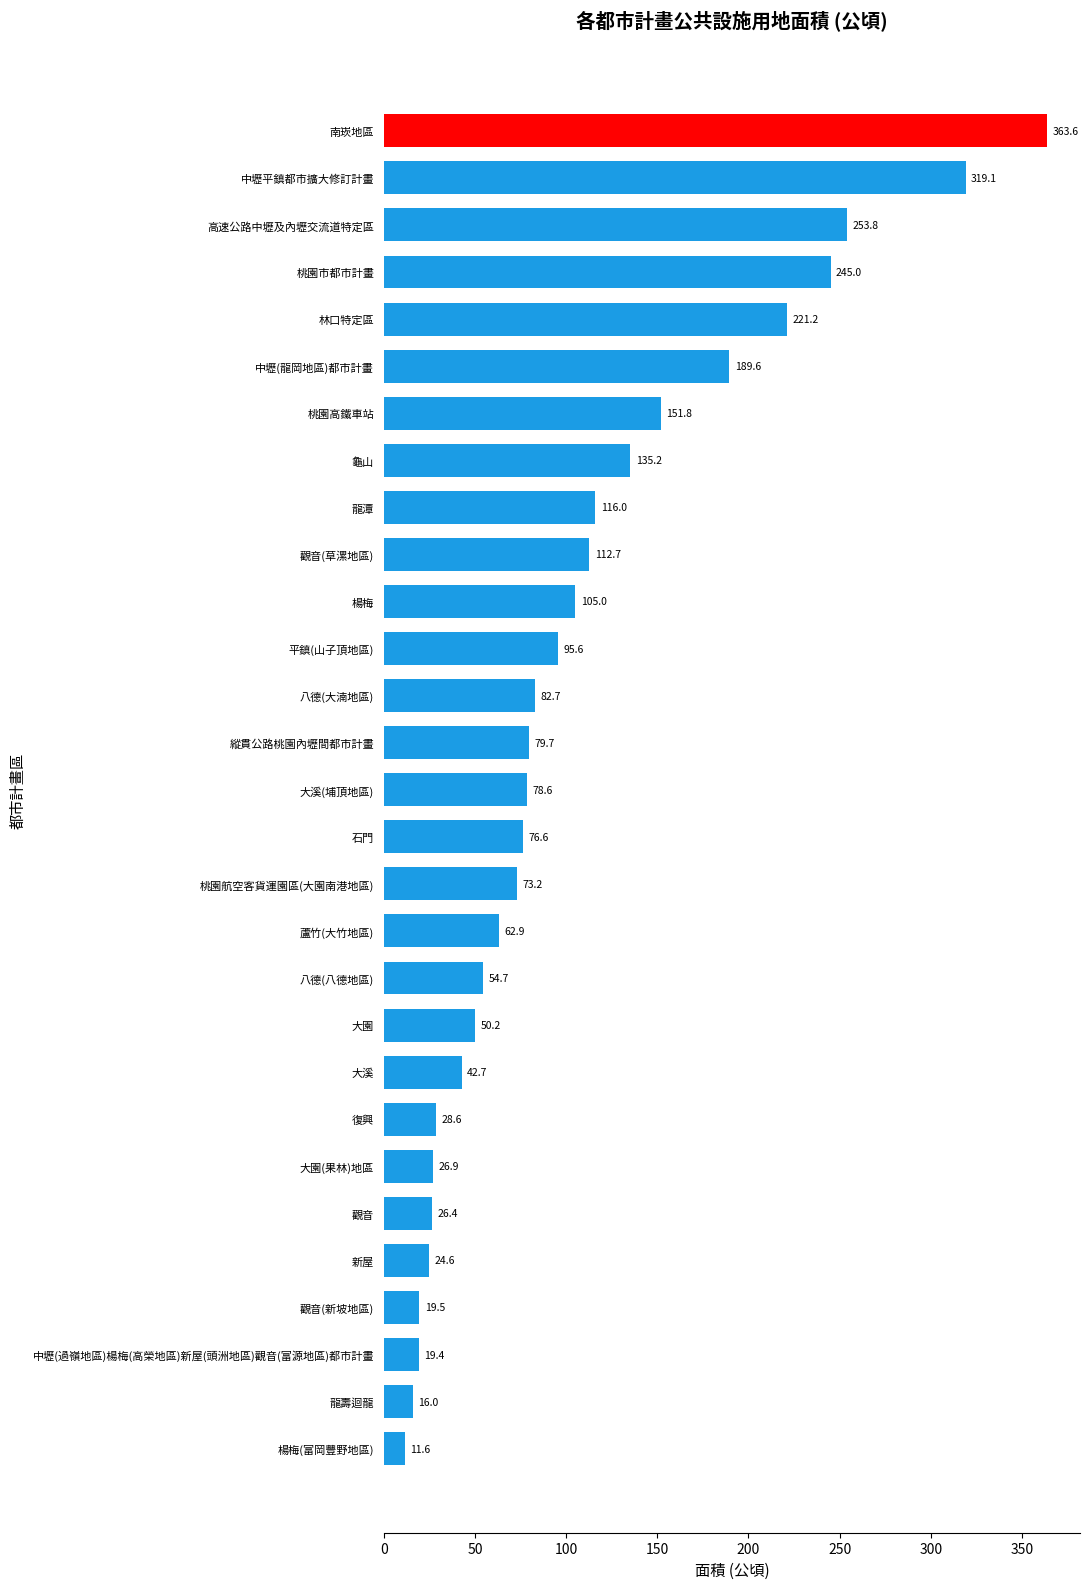

Reading top to bottom, transcribe all the data shown in this chart.

363.6	319.1	253.8	245.0	221.2	189.6	151.8	135.2	116.0	112.7	105.0	95.6	82.7	79.7	78.6	76.6	73.2	62.9	54.7	50.2	42.7	28.6	26.9	26.4	24.6	19.5	19.4	16.0	11.6